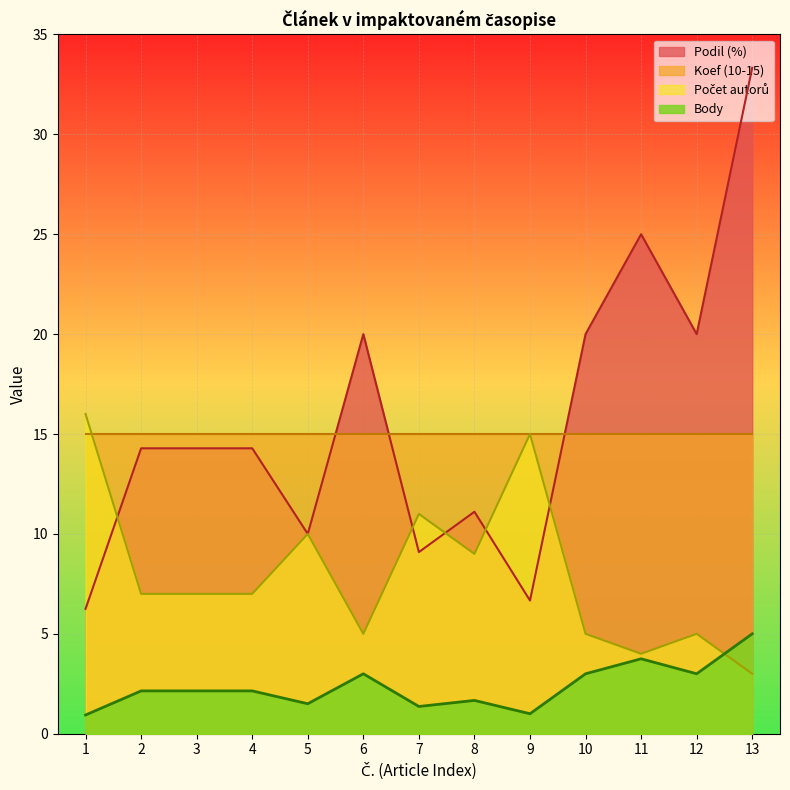

In Body, how many points are lower than both neighbors (excluding endpoints)?

4